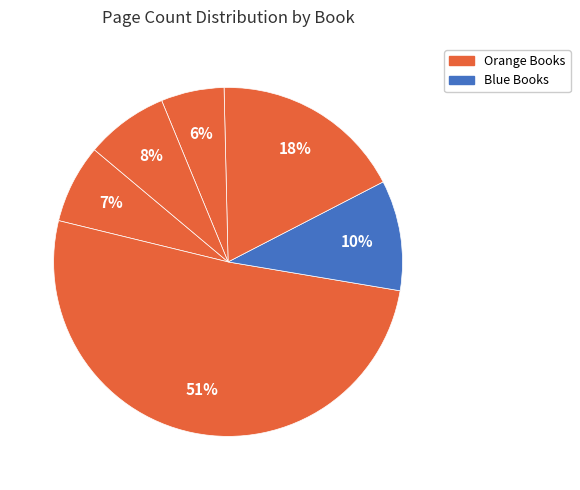

Which slice is the largest?

Война и мир (8482)